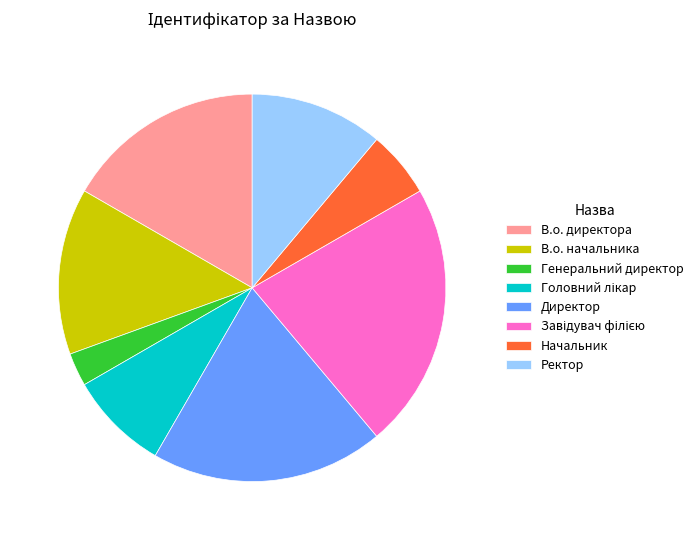

Is there a majority slice in this chart?

No